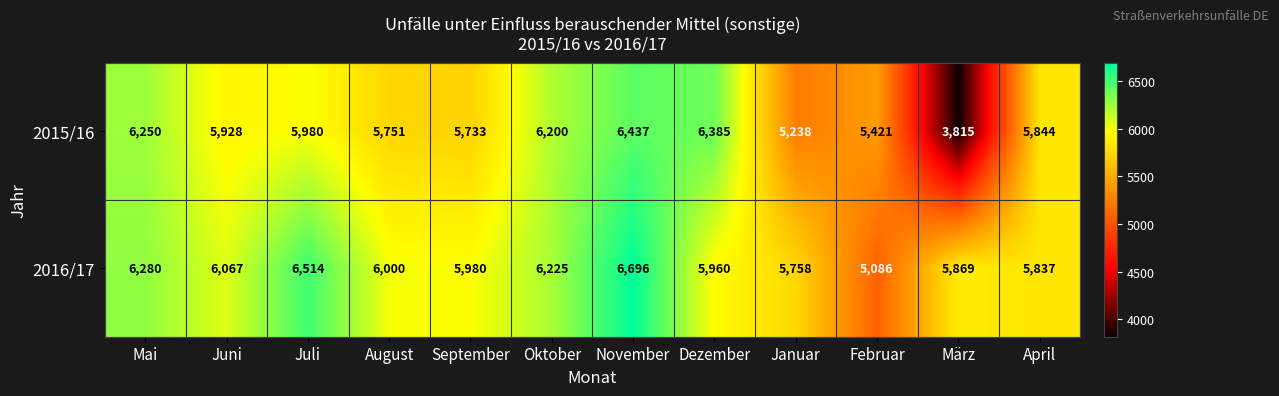

Reading right to left, extract all data points from this chart.

2015/16: 5844	3815	5421	5238	6385	6437	6200	5733	5751	5980	5928	6250
2016/17: 5837	5869	5086	5758	5960	6696	6225	5980	6000	6514	6067	6280